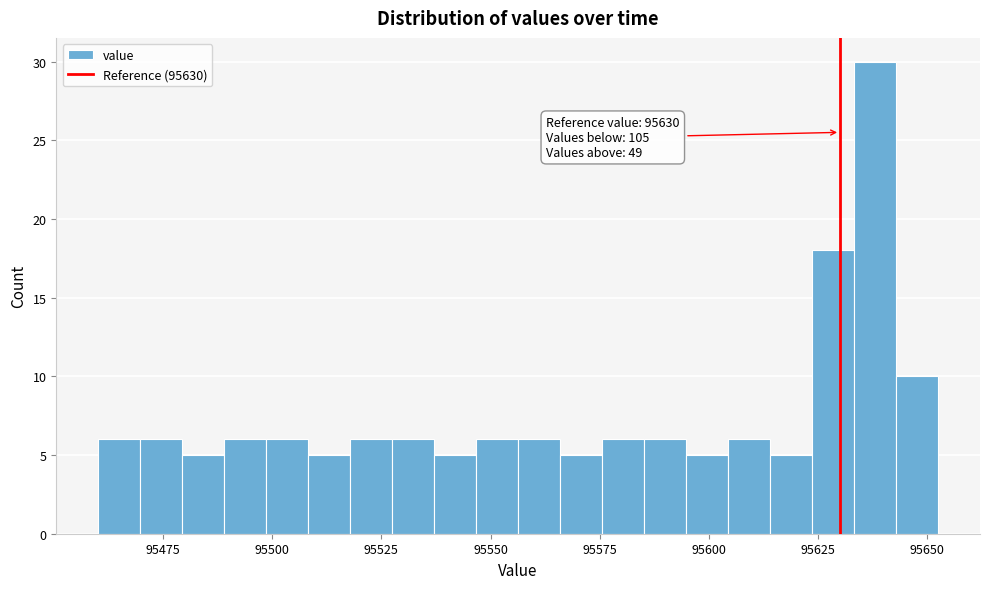

Read against the x-axis, roughly where is the centre of the tallest bar?

95640